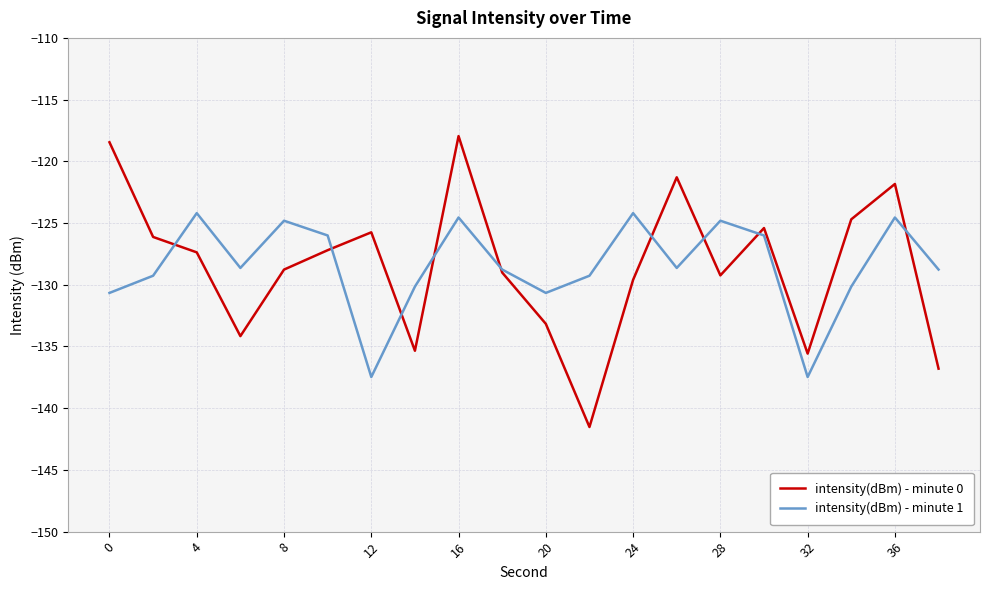

After their last crossing, which series has the higher values: intensity(dBm) - minute 1 or intensity(dBm) - minute 0?

intensity(dBm) - minute 1